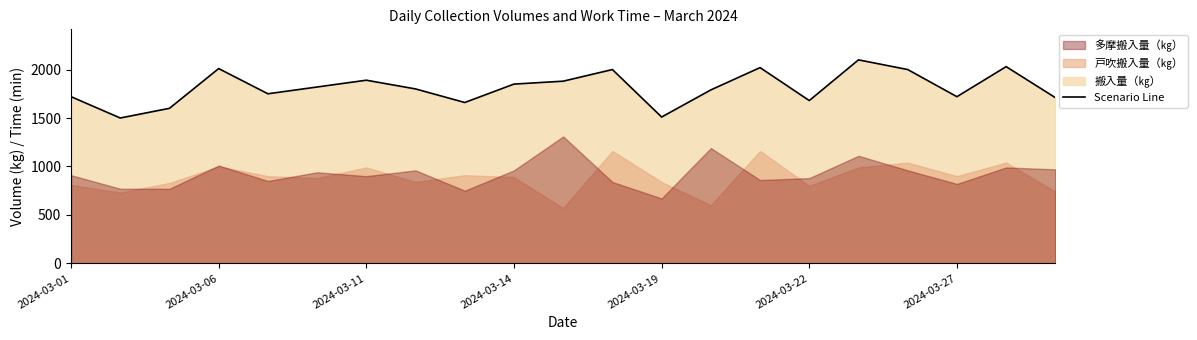

What is the change in value from 11 to 12?

-490